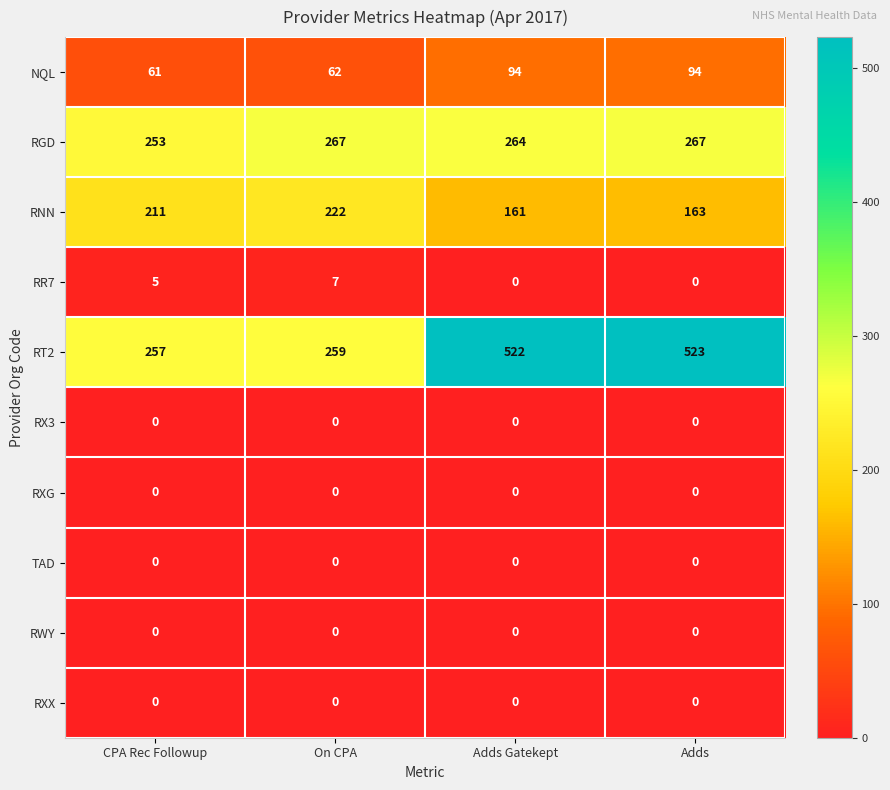

True or false: RR7 has a value of 3 at Adds.

False